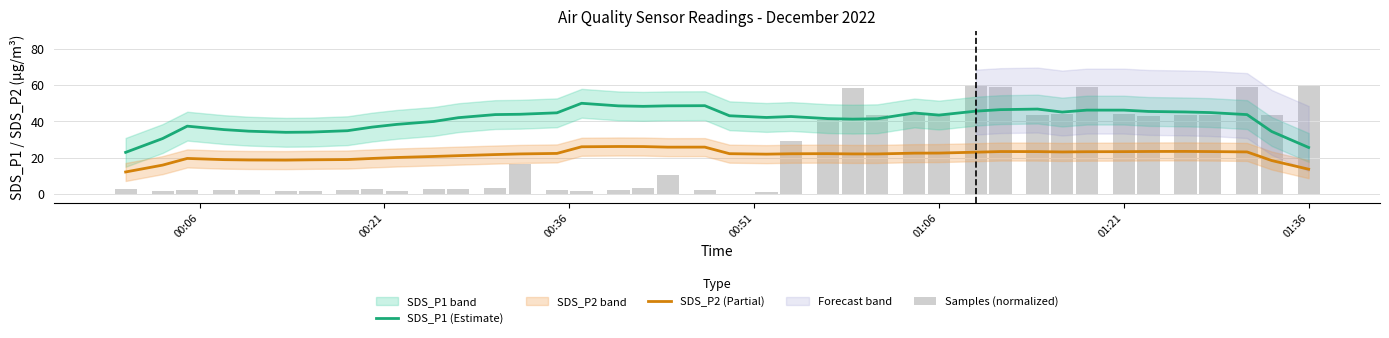

Reading left to right, extract all data points from this chart.

SDS_P1 (Estimate): 22.9	30.5	37.4	35.5	34.6	34.0	34.1	34.9	36.9	38.4	40.0	42.1	43.8	44.0	44.8	50.1	48.6	48.4	48.7	48.7	43.1	42.2	42.7	41.6	41.3	41.5	44.7	43.5	45.7	46.5	46.9	45.2	46.3	46.3	45.5	45.3	44.9	43.8	34.4	25.6
SDS_P2 (Partial): 12.0	15.8	19.5	18.8	18.6	18.6	18.7	18.9	19.5	20.0	20.6	21.0	21.6	22.0	22.3	26.0	26.1	26.1	25.7	25.8	22.1	21.9	22.1	22.1	22.0	22.0	22.4	22.5	23.0	23.3	23.3	23.1	23.2	23.3	23.3	23.4	23.3	23.1	18.3	13.5
Samples (normalized): 2.4	1.3	1.9	1.8	2.1	1.3	1.6	1.8	2.3	1.5	2.3	2.5	3.0	16.2	2.0	1.6	1.9	3.2	10.4	1.8	0.0	0.8	29.3	40.9	58.8	43.7	44.3	44.1	59.5	59.3	43.4	44.0	59.3	43.9	43.3	43.7	43.8	59.3	43.3	60.0